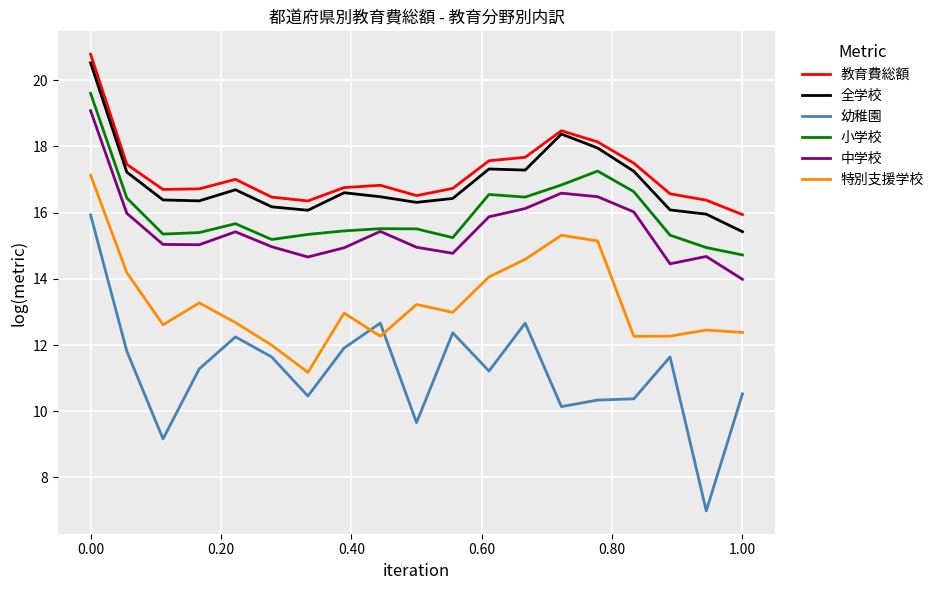

Which series has the largest range (max minus min)?

幼稚園